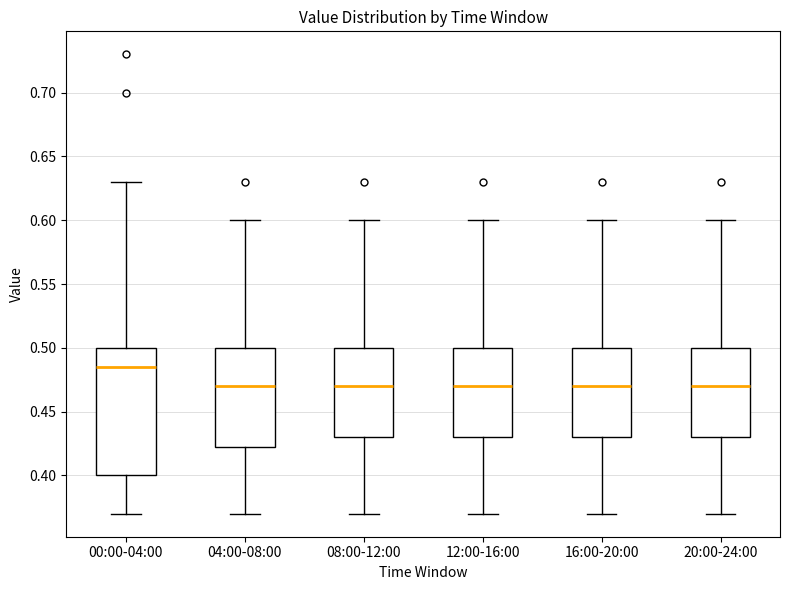

Comparing the boxes themselves (not the whiskers), which one is the tallest?

00:00-04:00